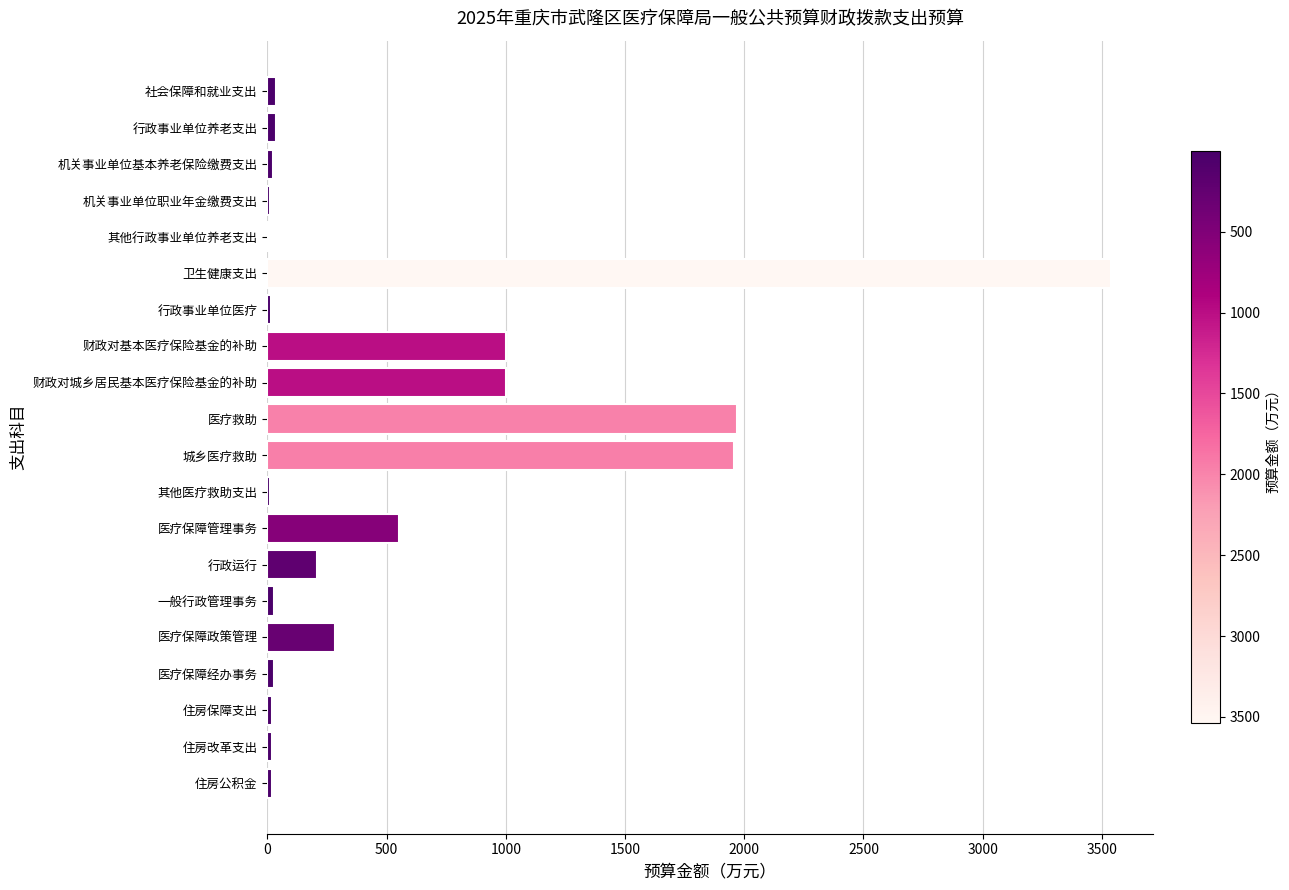

What is the greatest value displayed?

3537.5